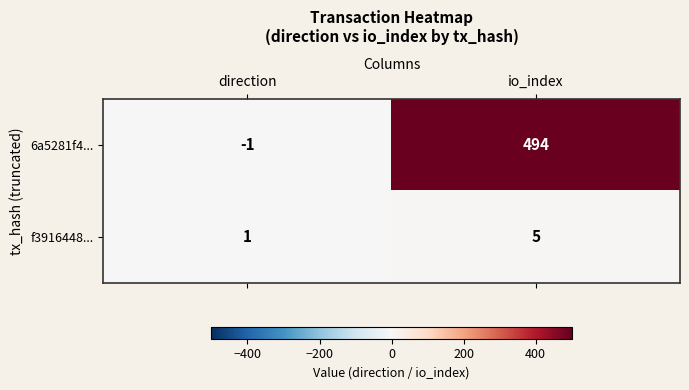

Rank the series by their maximum value, from lowest to highest.

f3916448..., 6a5281f4...